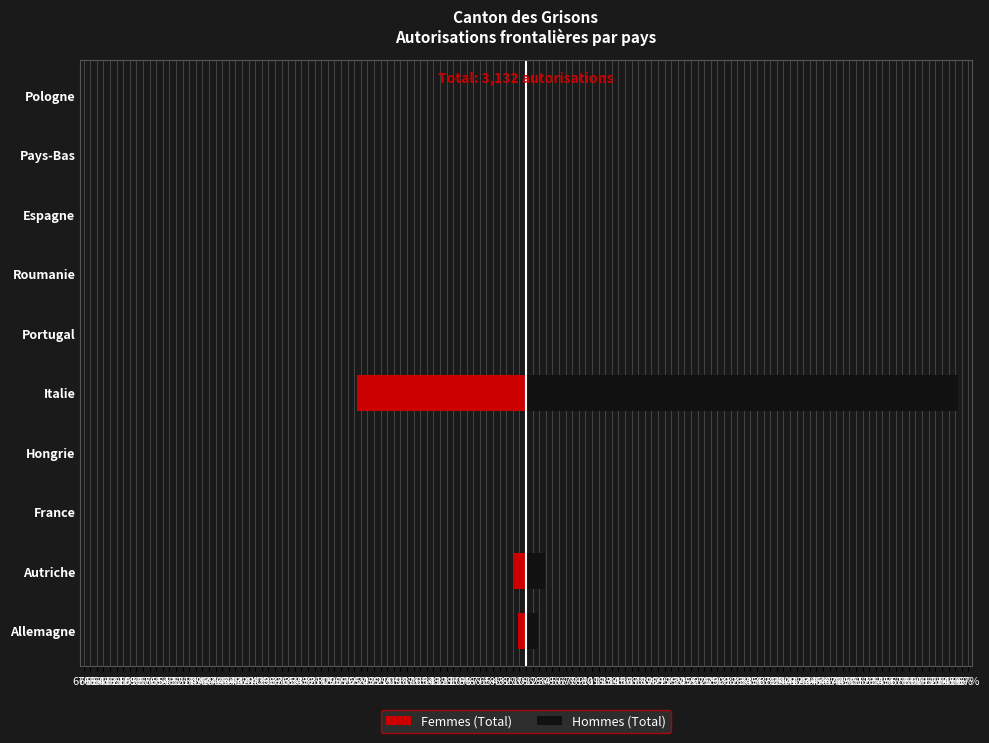

At Portugal, list the series in order from largest to smallest.

Hommes (Total), Femmes (Total)